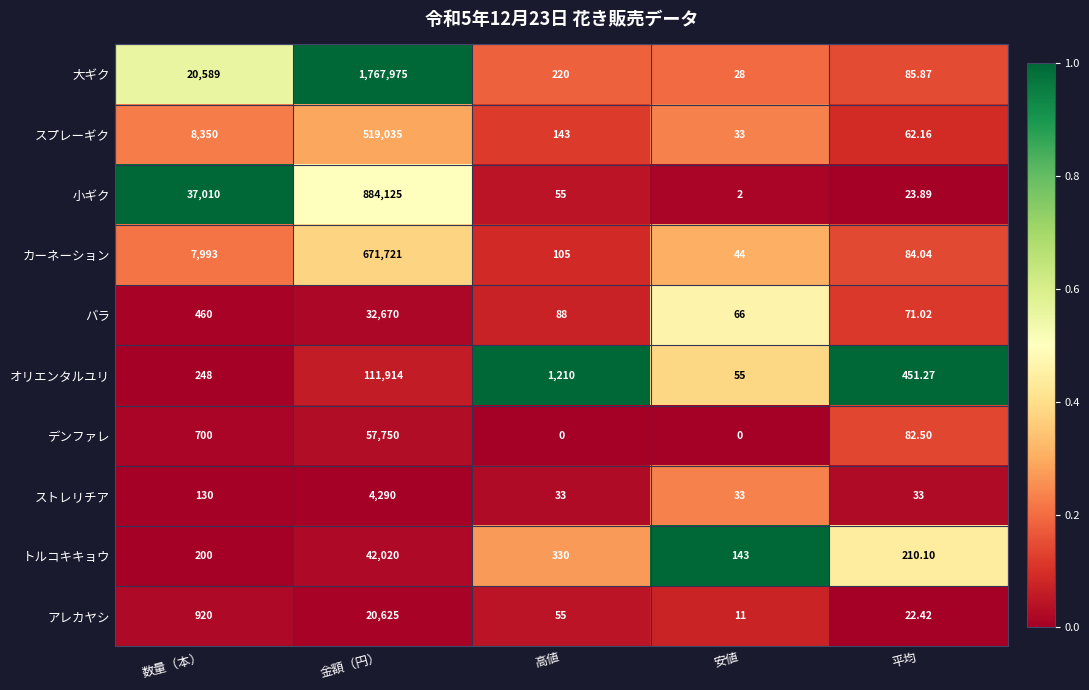

Rank the series at 金額（円） from highest to lowest value.

大ギク, 小ギク, カーネーション, スプレーギク, オリエンタルユリ, デンファレ, トルコキキョウ, バラ, アレカヤシ, ストレリチア